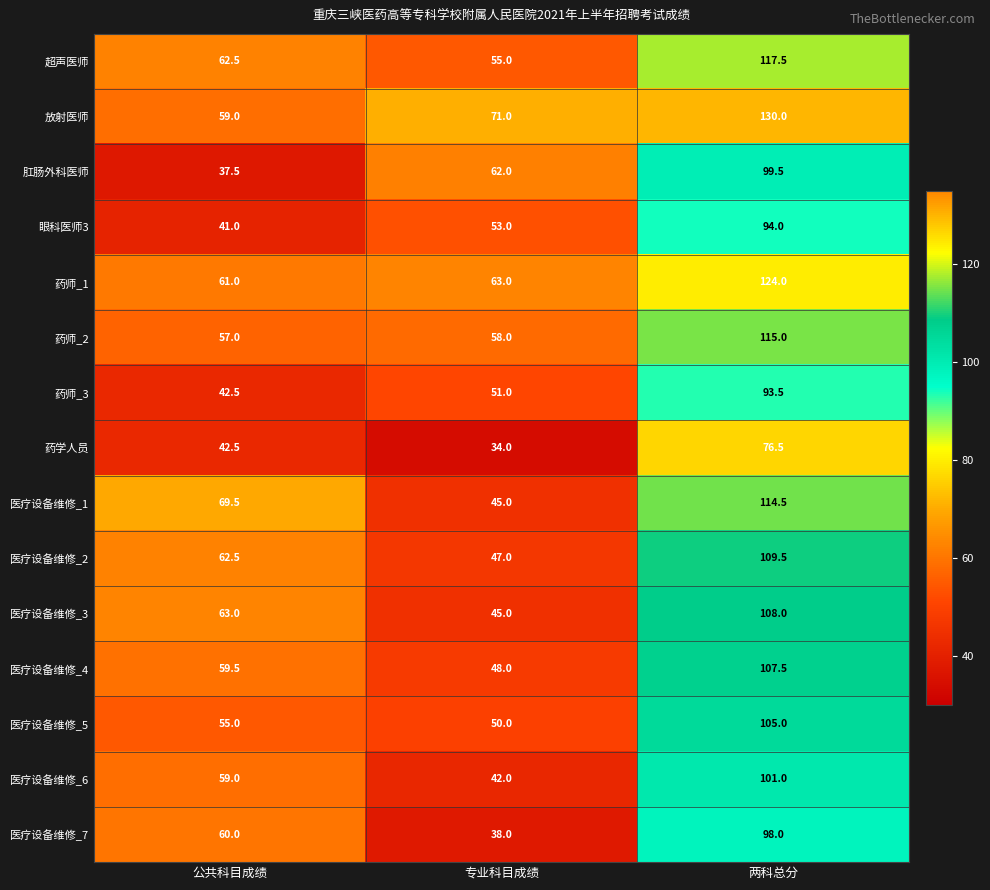

Rank the series at 两科总分 from highest to lowest value.

放射医师, 药师_1, 超声医师, 药师_2, 医疗设备维修_1, 医疗设备维修_2, 医疗设备维修_3, 医疗设备维修_4, 医疗设备维修_5, 医疗设备维修_6, 肛肠外科医师, 医疗设备维修_7, 眼科医师3, 药师_3, 药学人员